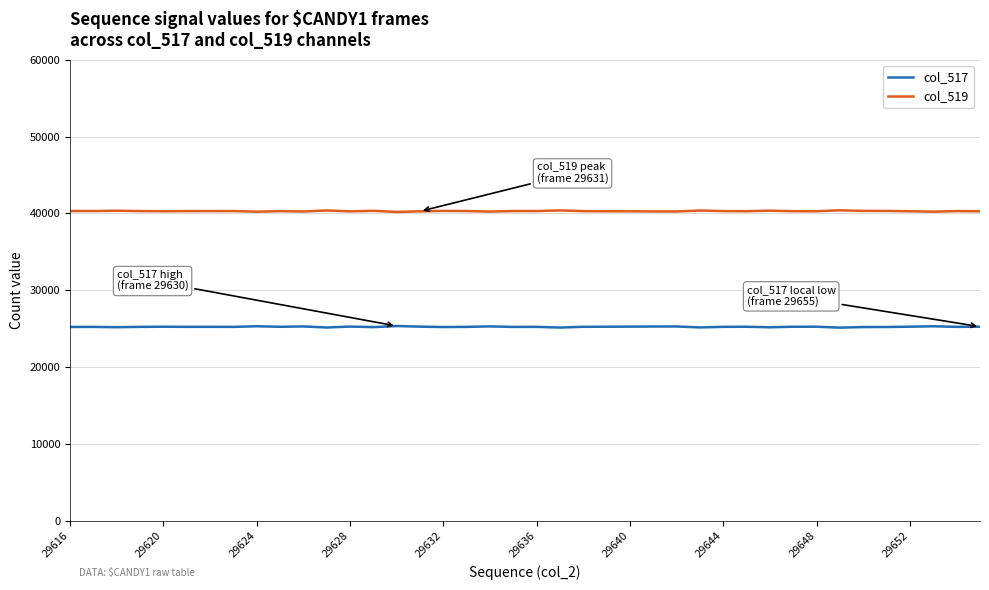

What are all the series names shown in the legend?

col_517, col_519